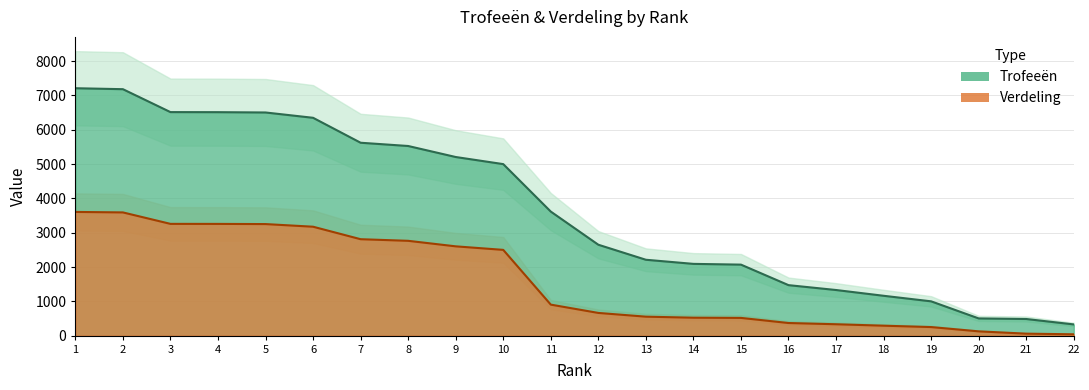

Reading left to right, transcribe all the data shown in this chart.

Trofeeën: 1=7212	2=7184	3=6516	4=6514	5=6505	6=6350	7=5623	8=5528	9=5207	10=5000	11=3616	12=2650	13=2212	14=2092	15=2070	16=1472	17=1330	18=1162	19=1000	20=502	21=485	22=327
Verdeling: 1=3606	2=3592	3=3258	4=3257	5=3252	6=3175	7=2811	8=2764	9=2603	10=2500	11=904	12=662	13=553	14=523	15=517	16=368	17=332	18=290	19=250	20=125	21=58	22=39